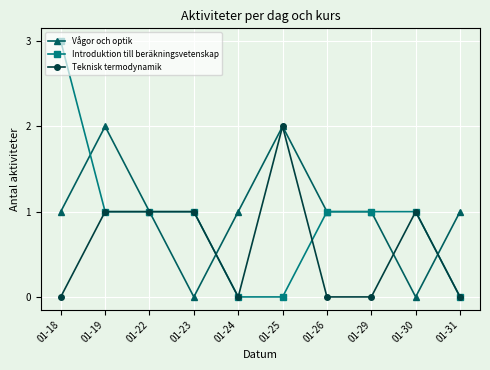

What is the greatest value displayed?

3